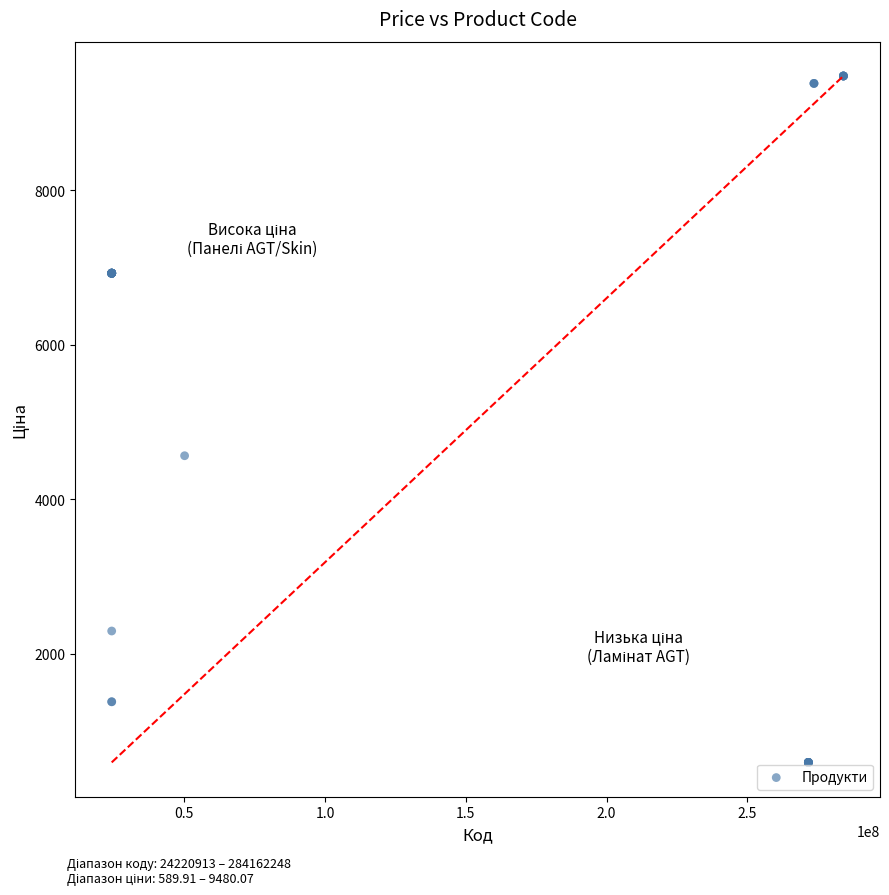

What Y value in the scatter plot is closest to 5034?

4561.9